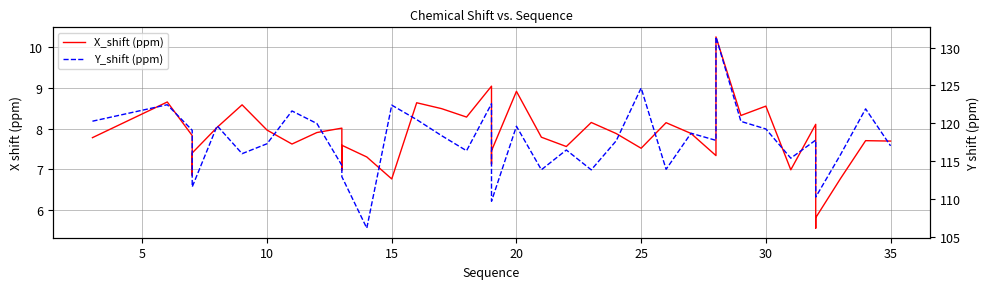

What are all the series names shown in the legend?

X_shift (ppm), Y_shift (ppm)